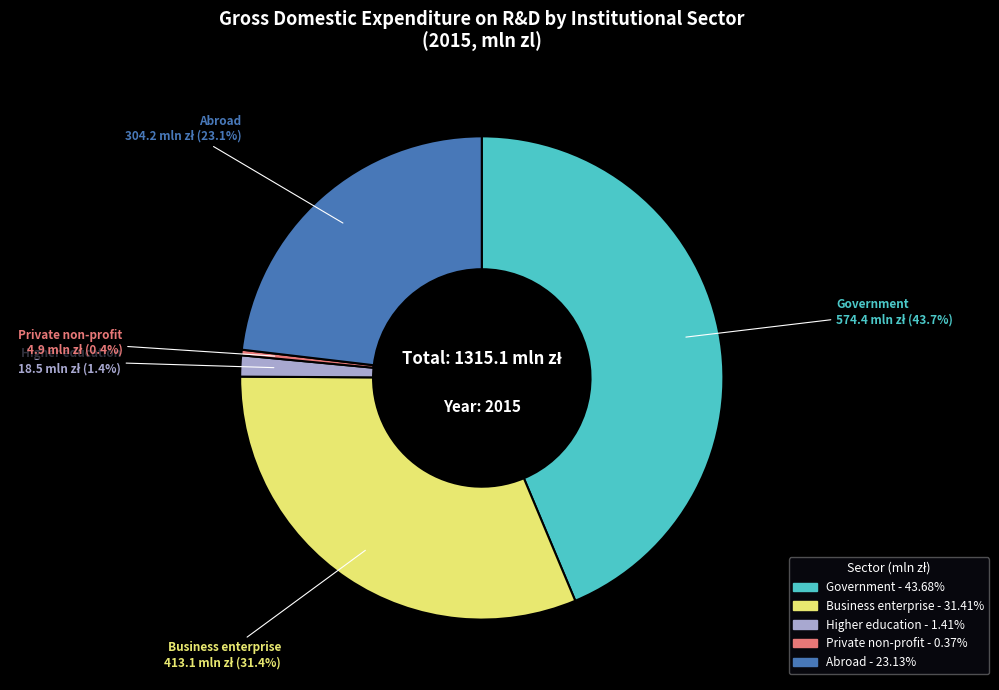

What is the smallest slice in the pie chart?

Private non-profit